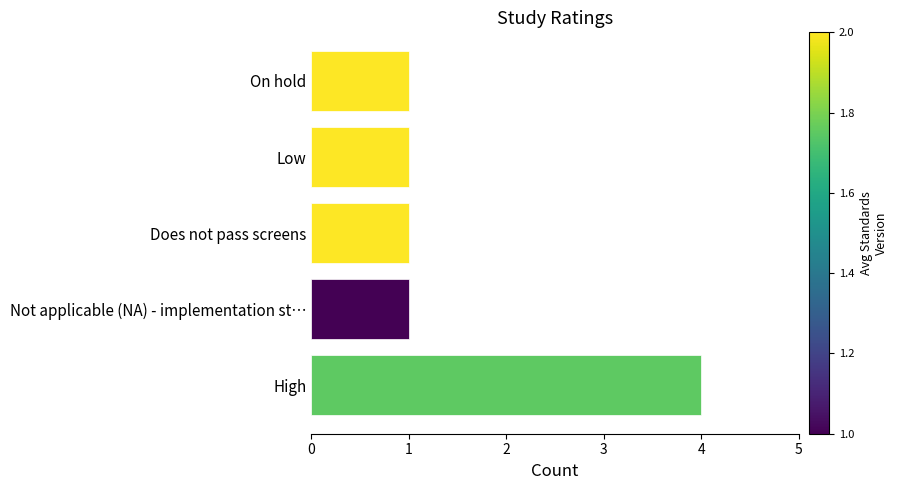

Are the bars grouped side by side (vs. stacked)?

No